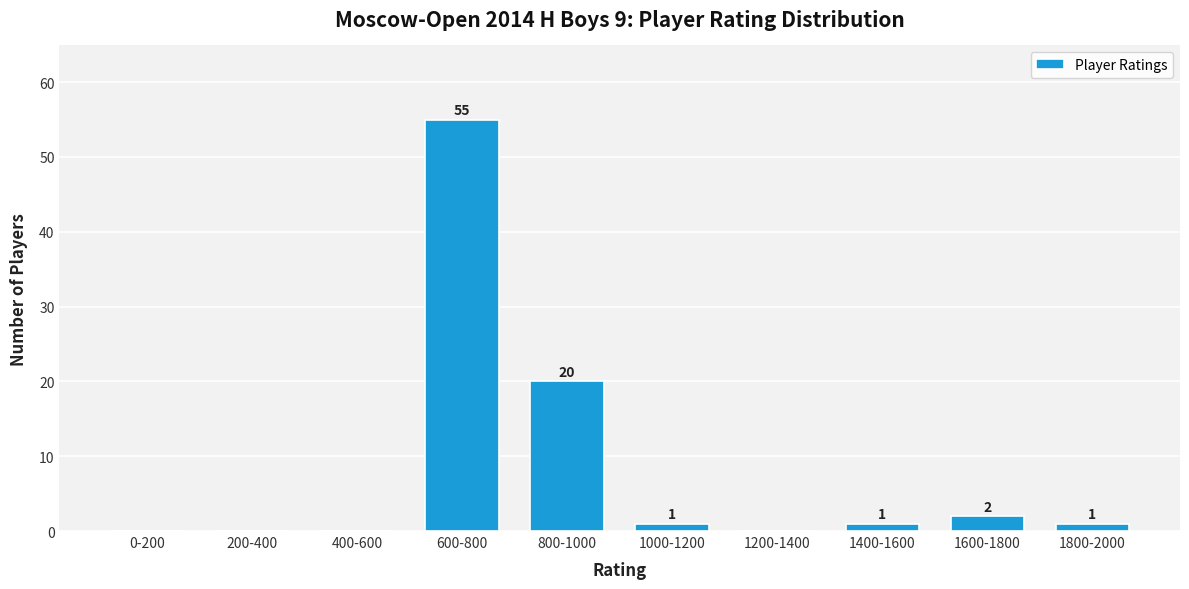

Reading left to right, what are all the values shown in this chart?

0-200=0	200-400=0	400-600=0	600-800=55	800-1000=20	1000-1200=1	1200-1400=0	1400-1600=1	1600-1800=2	1800-2000=1